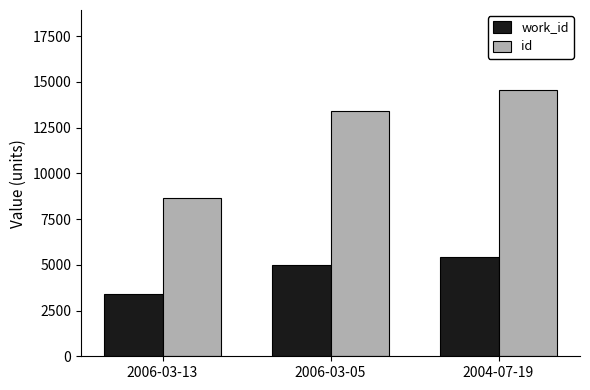

At which category does the chart reach its peak across all series?

2004-07-19